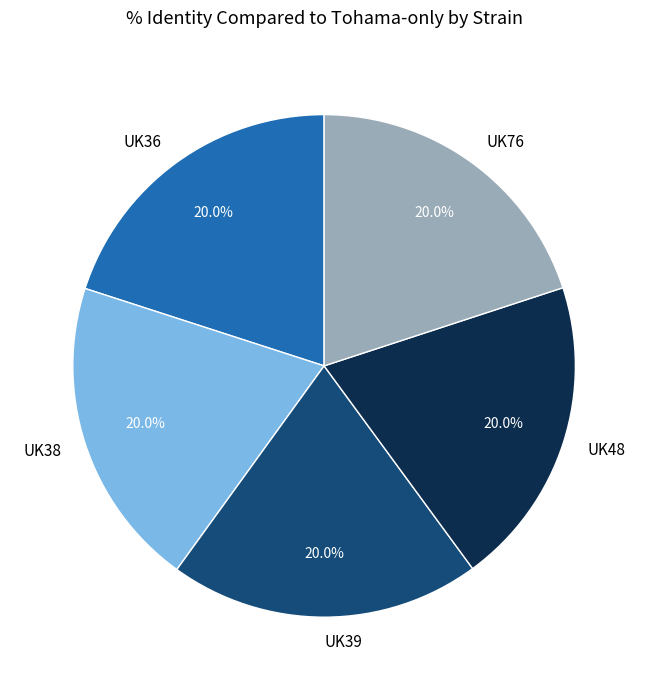

True or false: UK48 accounts for 8% of the total.

False